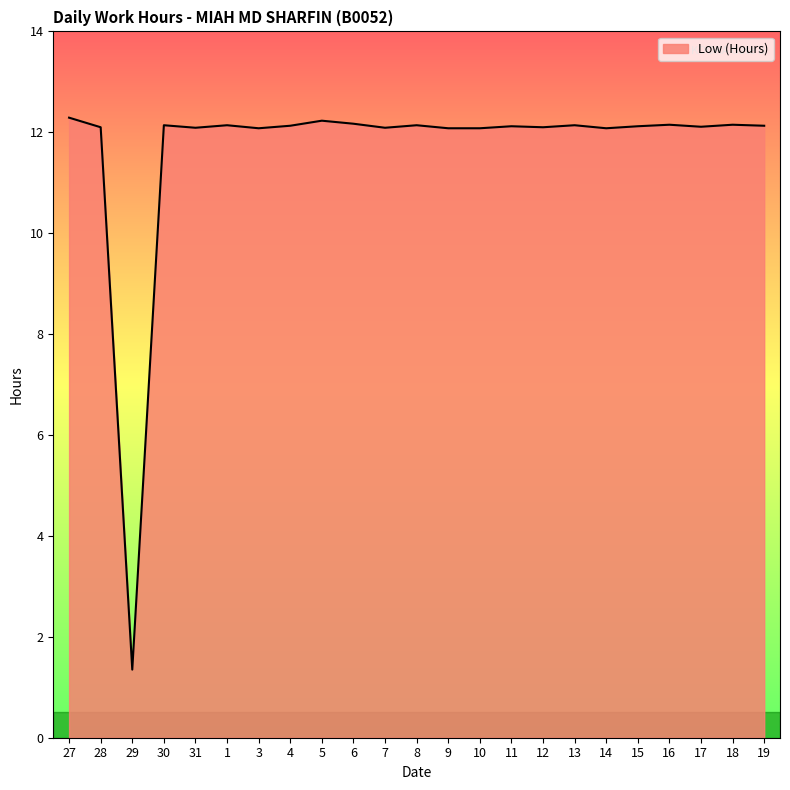

What value does the data have at 7?

12.1